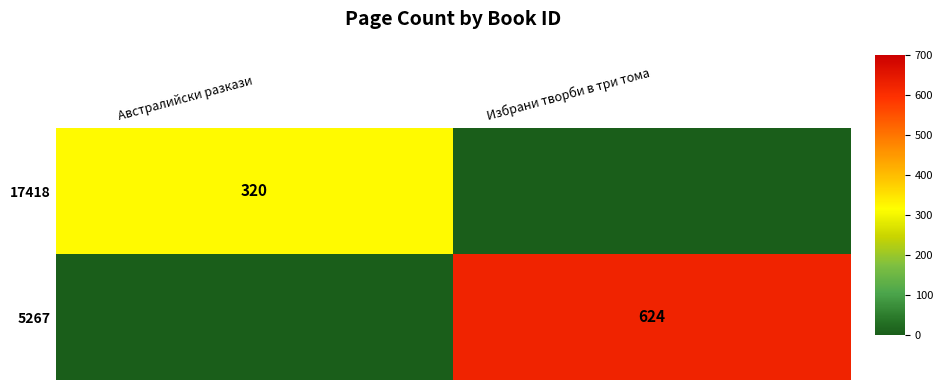

Is the value of 17418 at Австралийски разкази greater than the value of 5267 at Избрани творби в три тома?

No